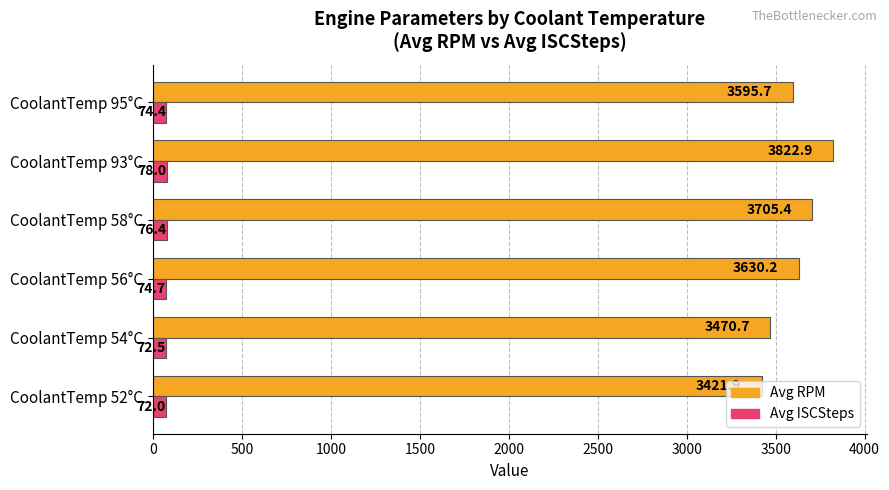

What is the sum of all Avg ISCSteps values?

447.9